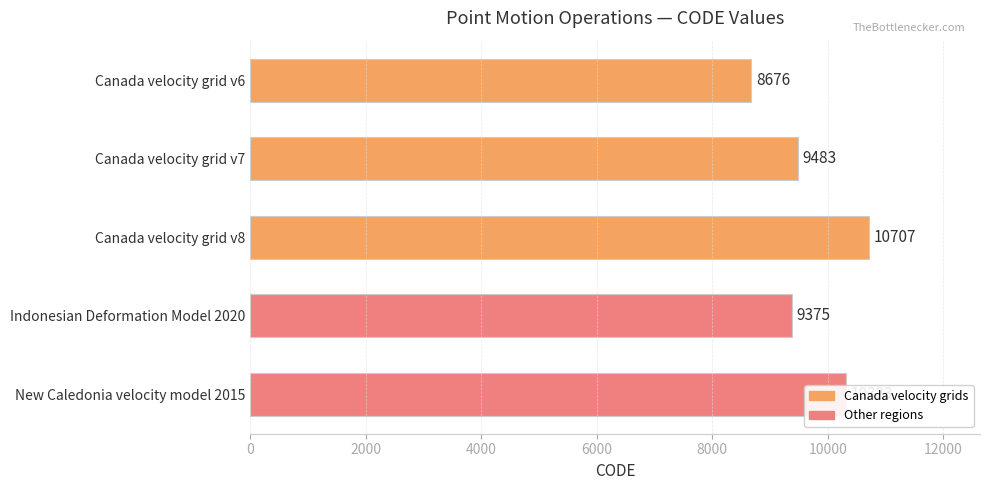

The chart shows a value of 10323 at New Caledonia velocity model 2015. True or false?

True